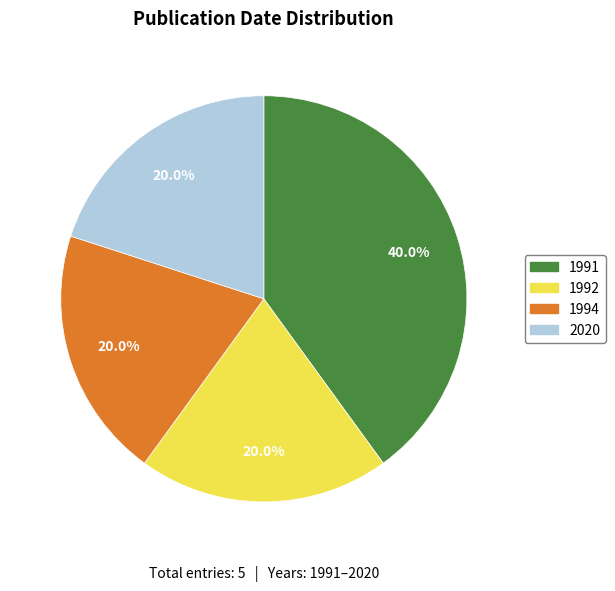

Approximately how many times larger is the value at 1992 compared to 1991?

0.5